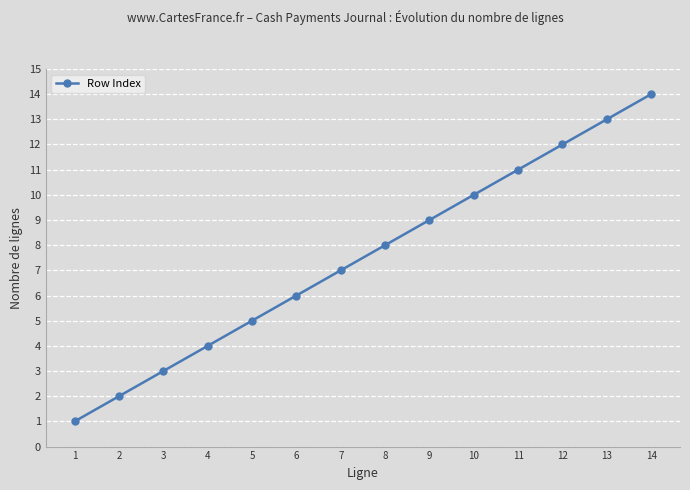

The chart shows a value of 9 at 6. True or false?

False